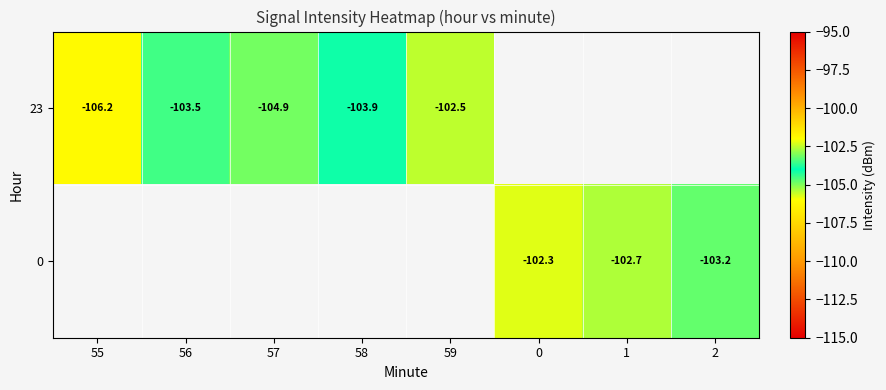

True or false: 0 has a value of -102.3 at 0.

True